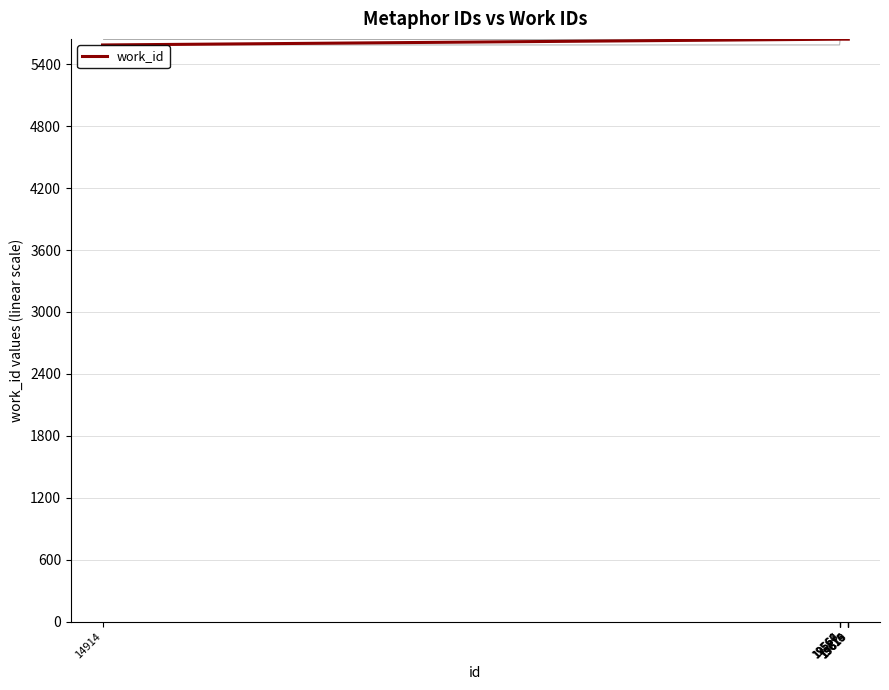

The chart shows a value of 5642 at 19614. True or false?

True